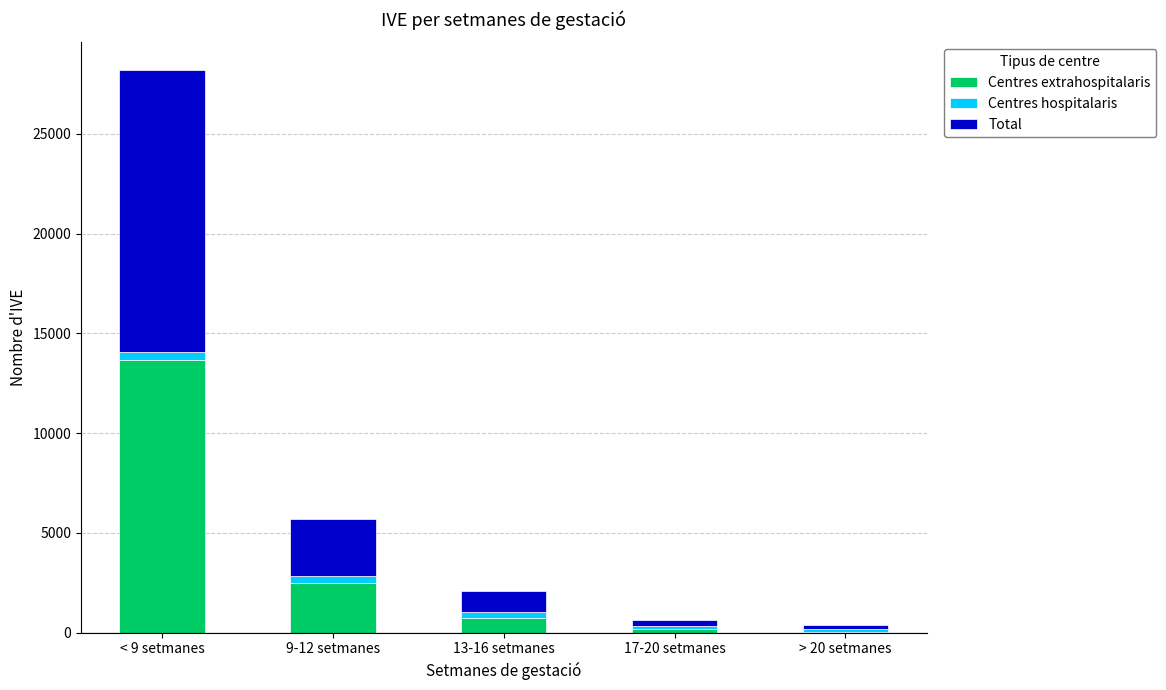

What is the sum of all Centres extrahospitalaris values?

17108